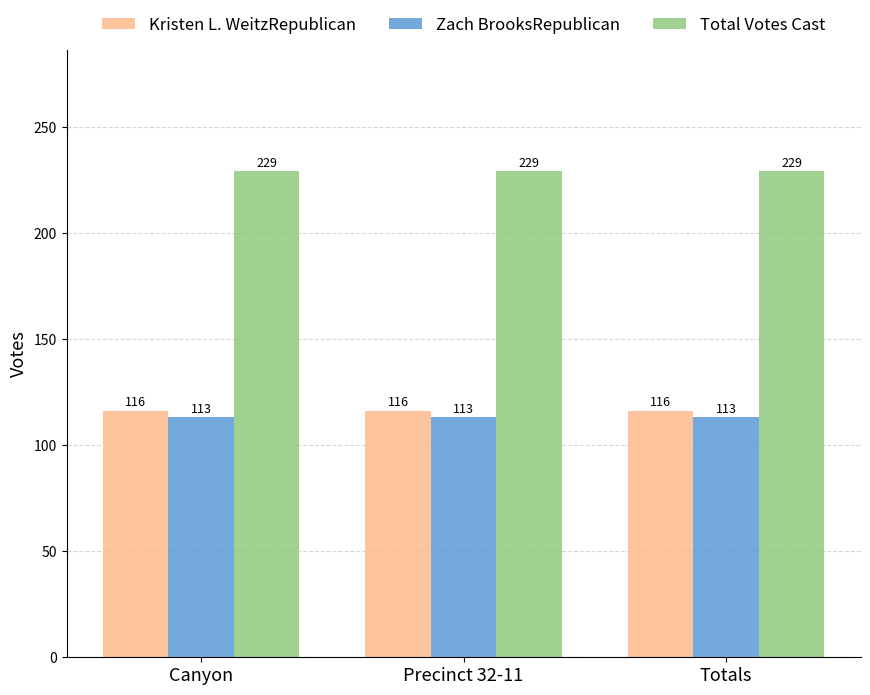

What is the difference between the highest and lowest values at Canyon?

116